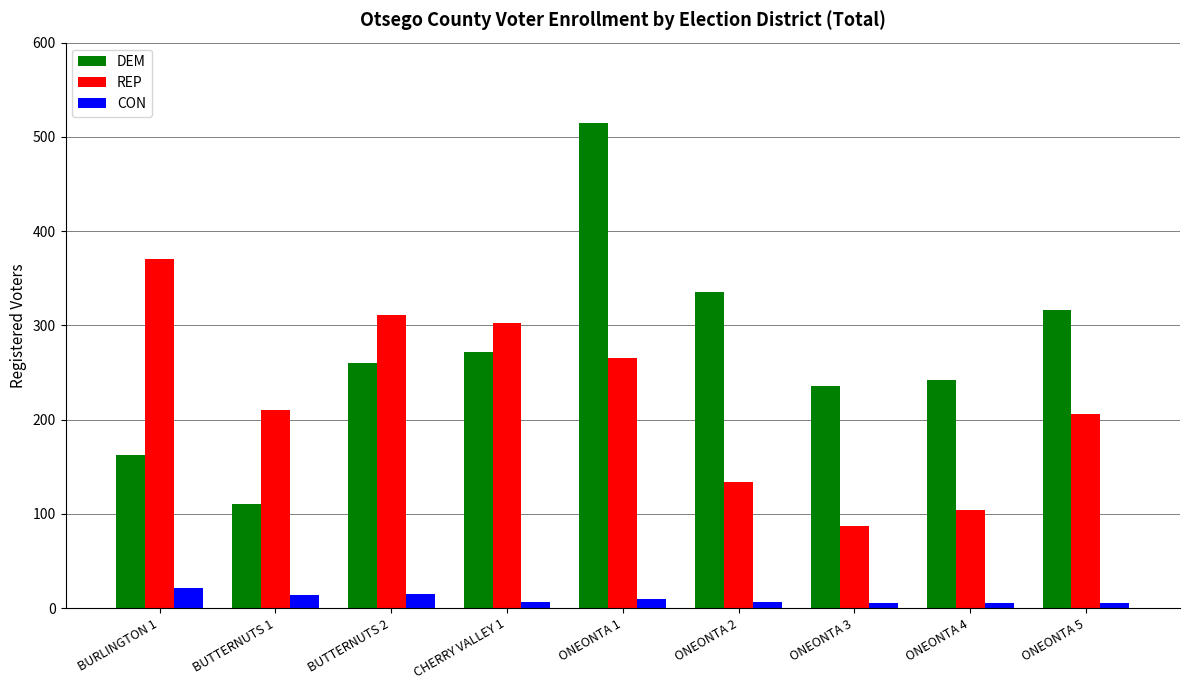

Which series has the largest total across all categories?

DEM